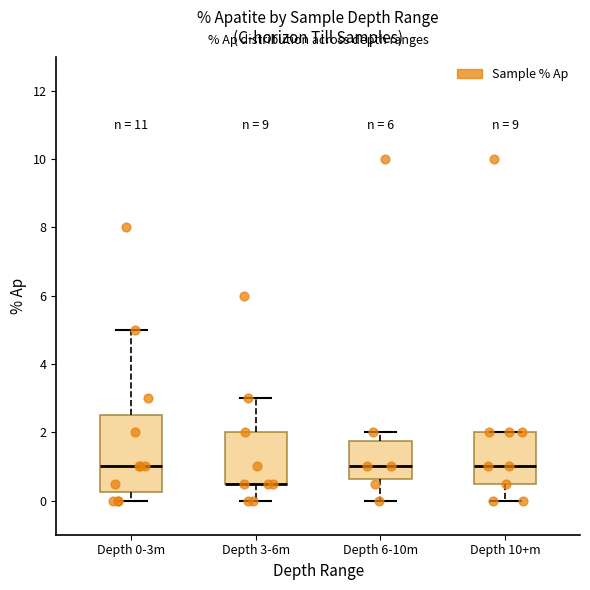

Which box is the tallest, from its lower edge to its upper edge?

Depth 0-3m